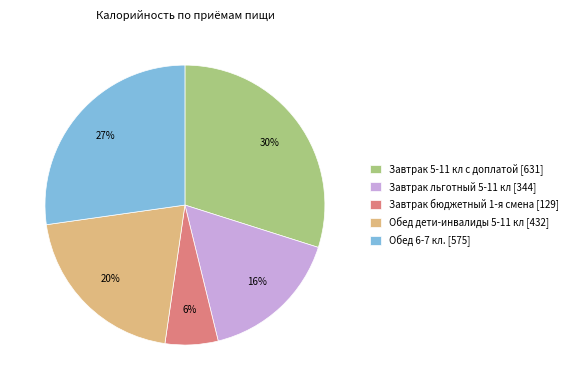

What is the ratio of the value at Обед дети-инвалиды 5-11 кл to the value at Завтрак 5-11 кл с доплатой?

0.7